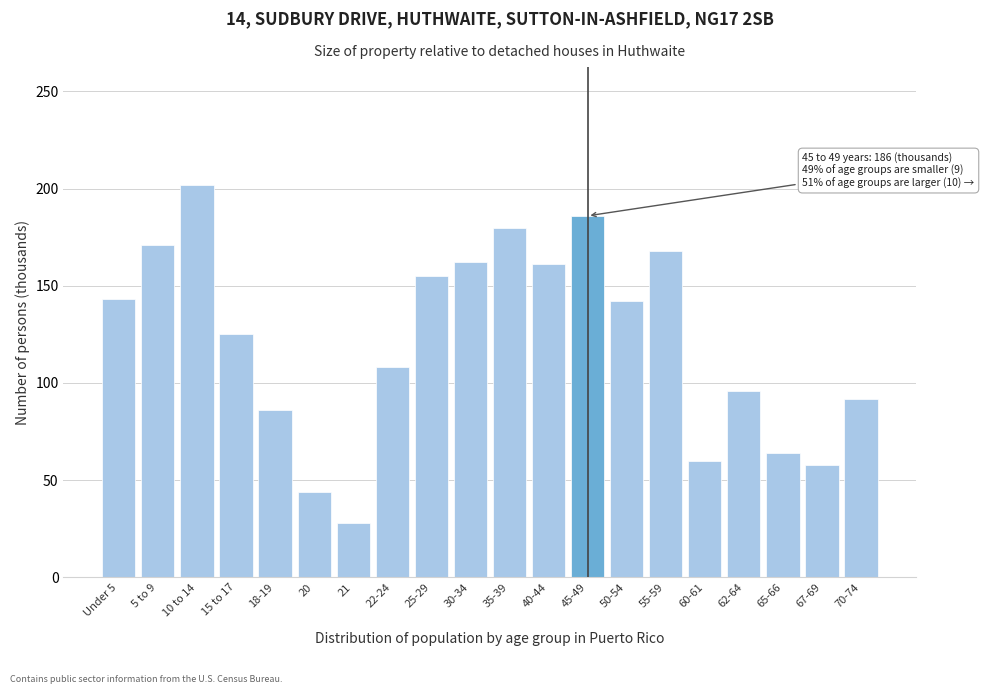

What is the average value?

122